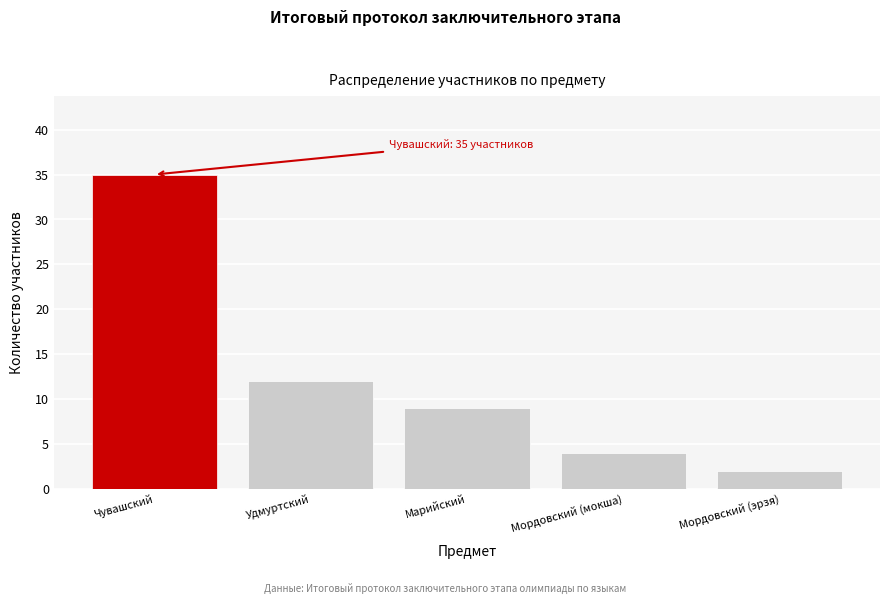

Reading left to right, transcribe all the data shown in this chart.

35	12	9	4	2